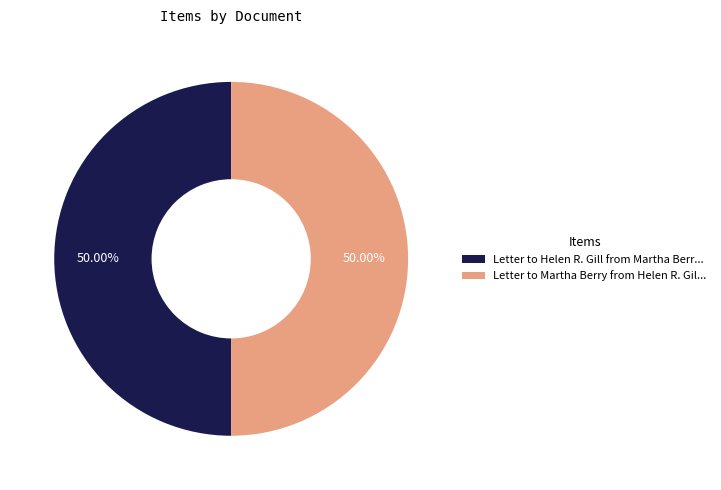

Count the number of slices in the pie.

2